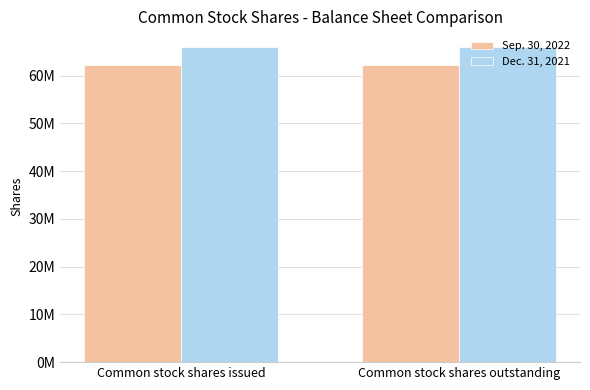

Which series has the largest range (max minus min)?

Sep. 30, 2022